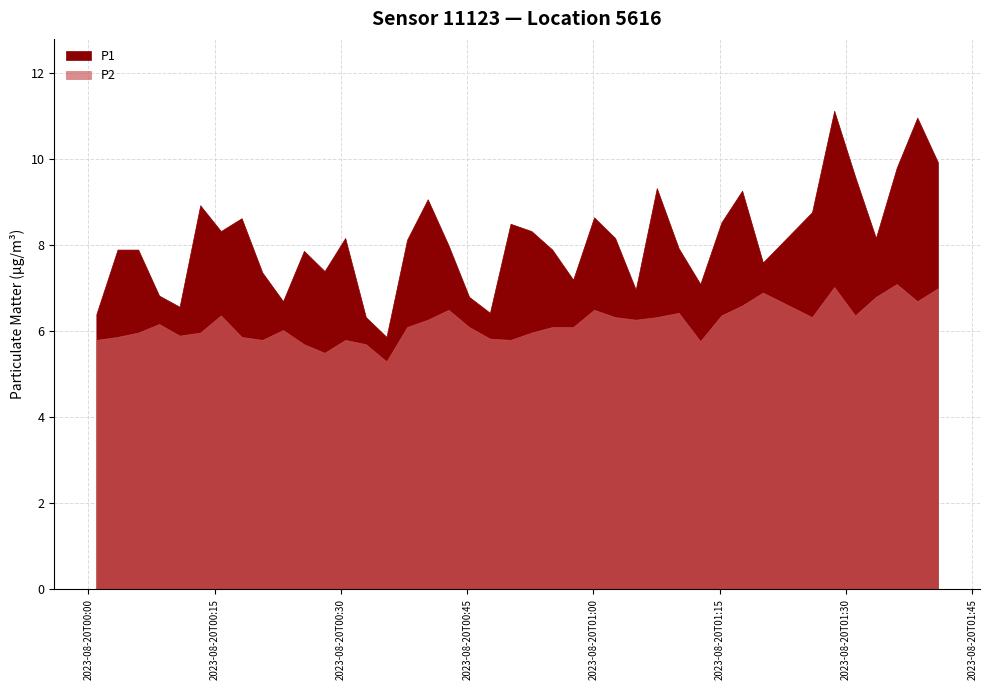

In P1, how many points are lower than both neighbors (excluding endpoints)?

11